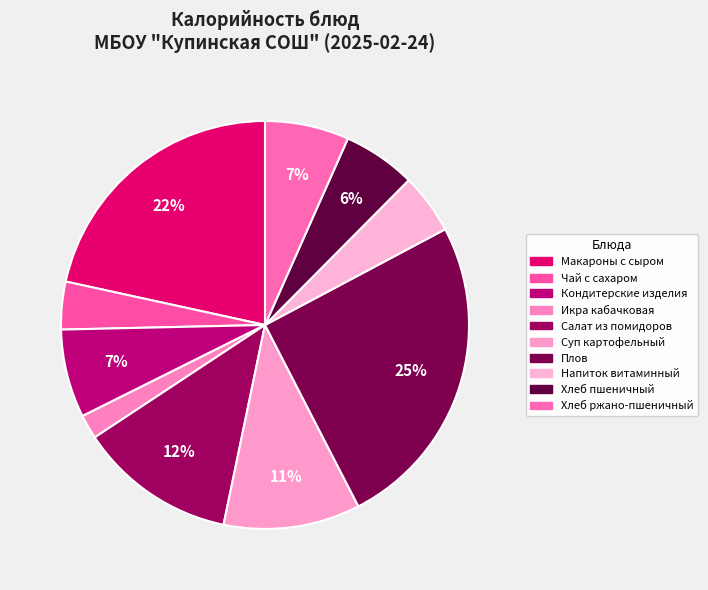

What percentage is NOT represented by Напиток витаминный?

95.2%